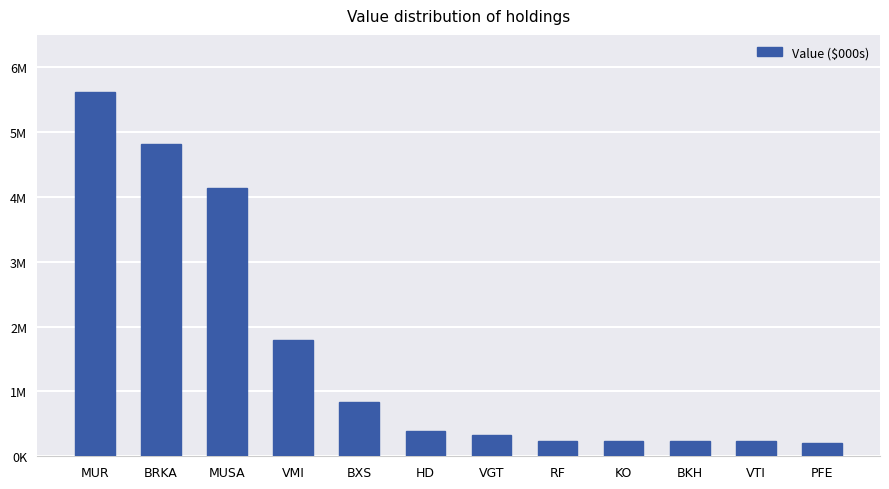

What is the change in value from BRKA to HD?

-4429000